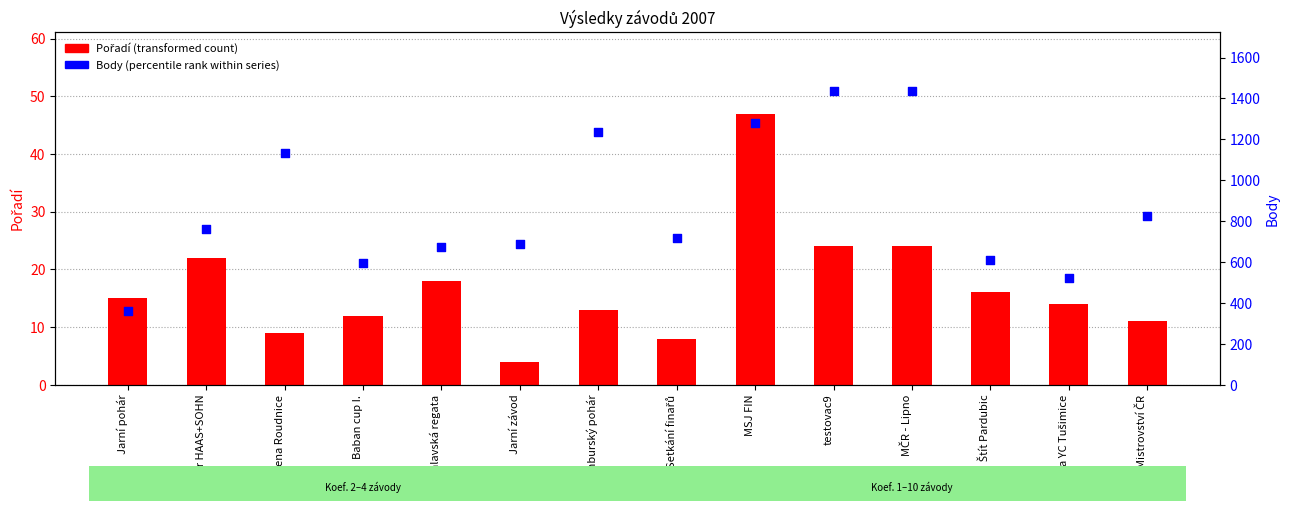

Which series reaches the maximum Y coordinate?

Body